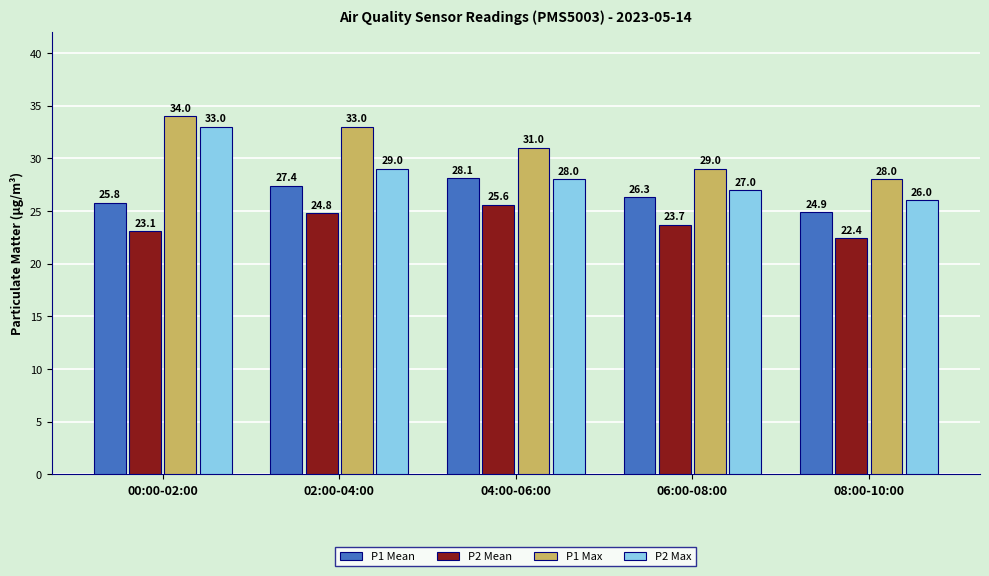

Rank the categories by P2 Mean value from highest to lowest.

04:00-06:00, 02:00-04:00, 06:00-08:00, 00:00-02:00, 08:00-10:00